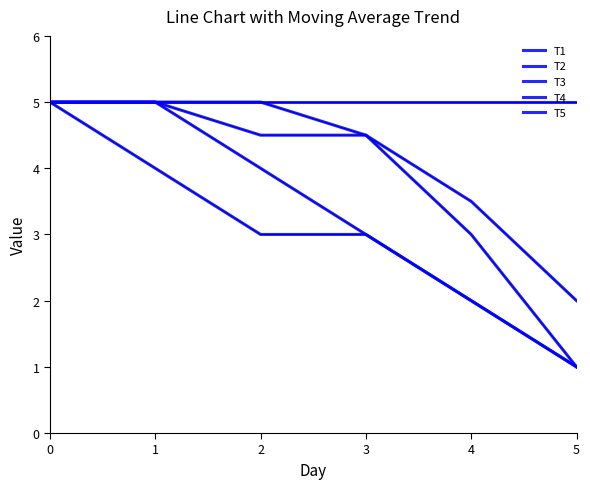

How many lines are shown in the chart?

5